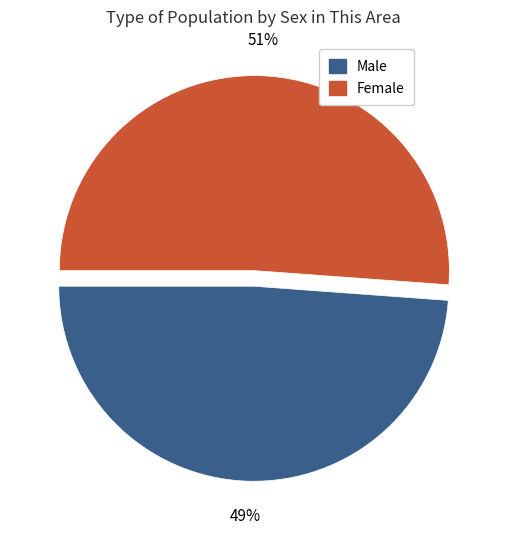

To the nearest percent, what is the average slice percentage?

50%